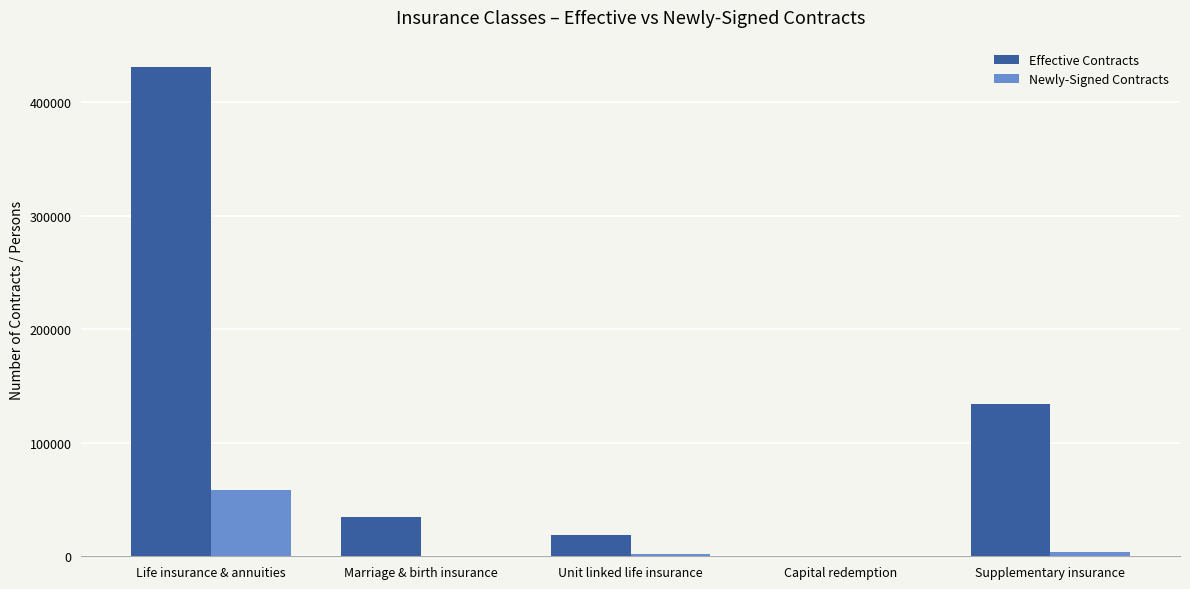

What is the sum of the Effective Contracts values at Supplementary insurance and Marriage & birth insurance?

168428